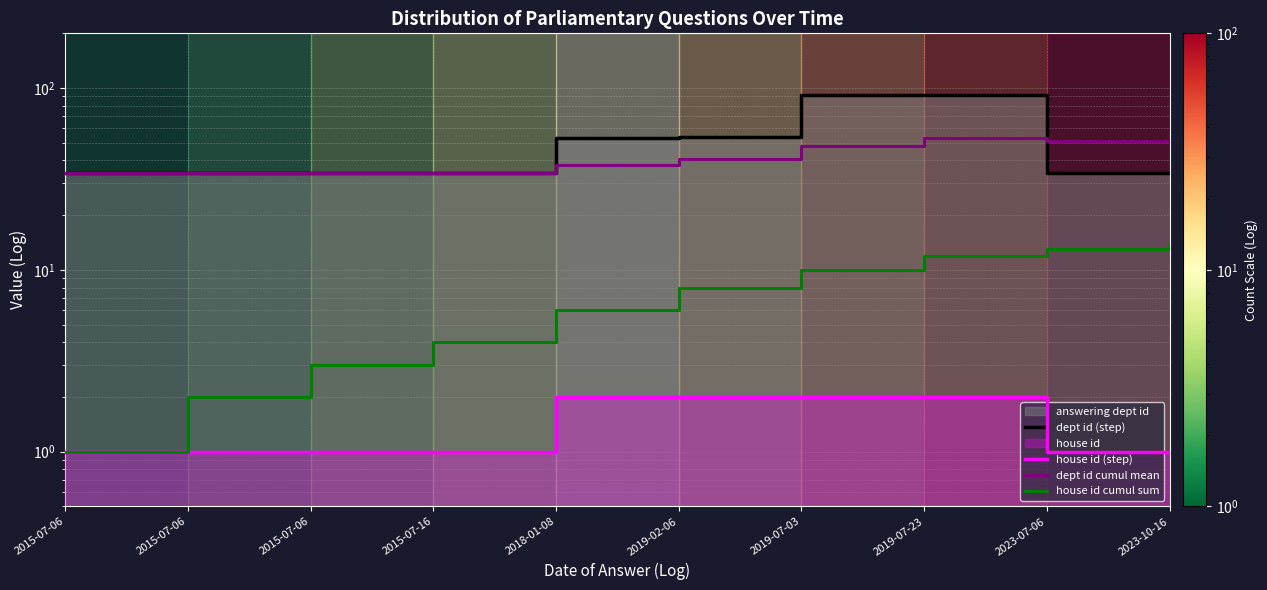

What is the highest value of the dept id (step) series?

92.0